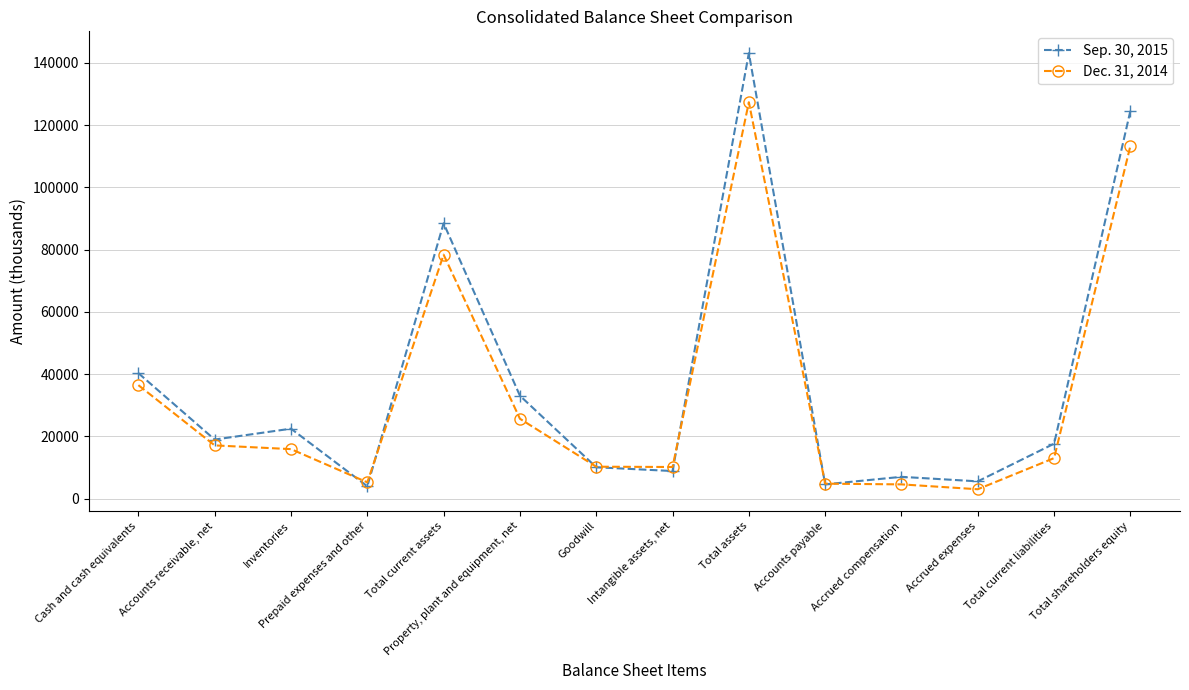

What is the sum of all Dec. 31, 2014 values?

465312